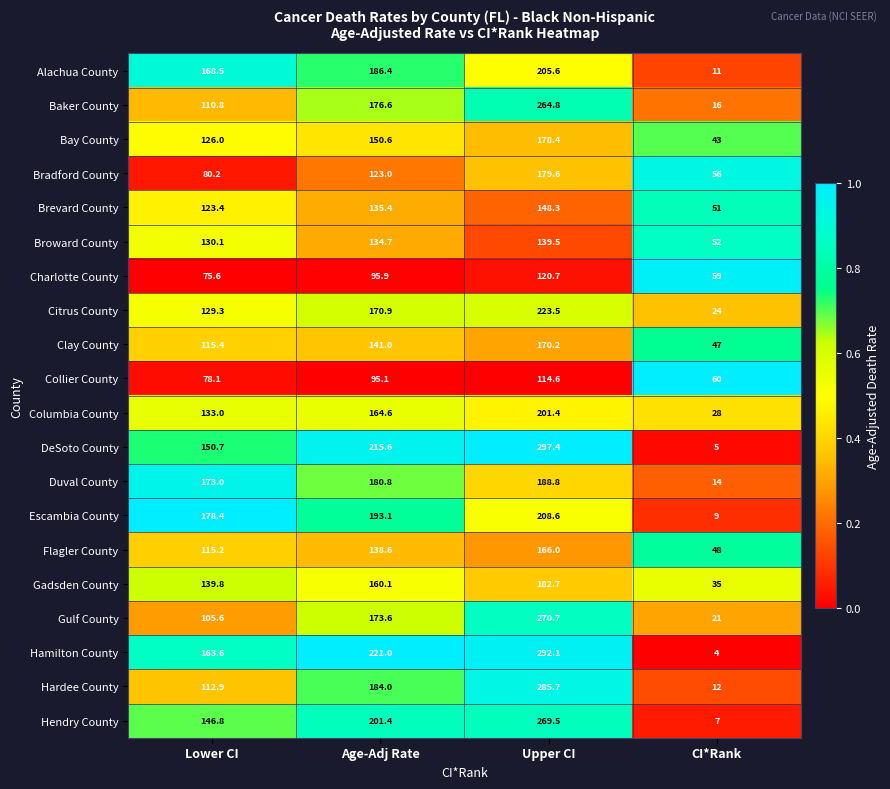

Where is Hendry County nearest to the value 138?

Lower CI